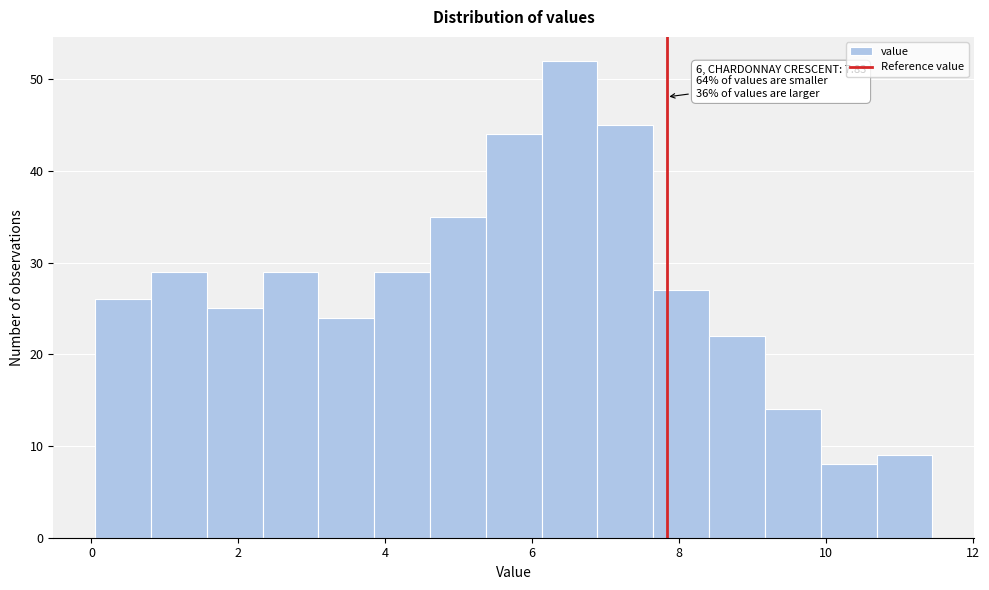

Read against the x-axis, roughly where is the centre of the tallest bar?

6.6